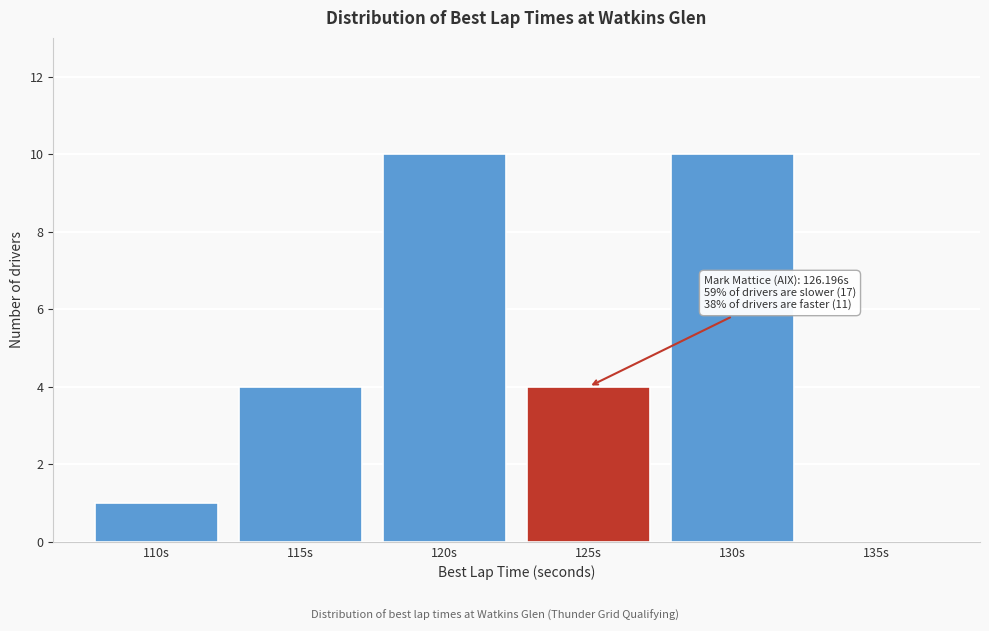

Reading left to right, transcribe all the data shown in this chart.

110s=1	115s=4	120s=10	125s=4	130s=10	135s=0